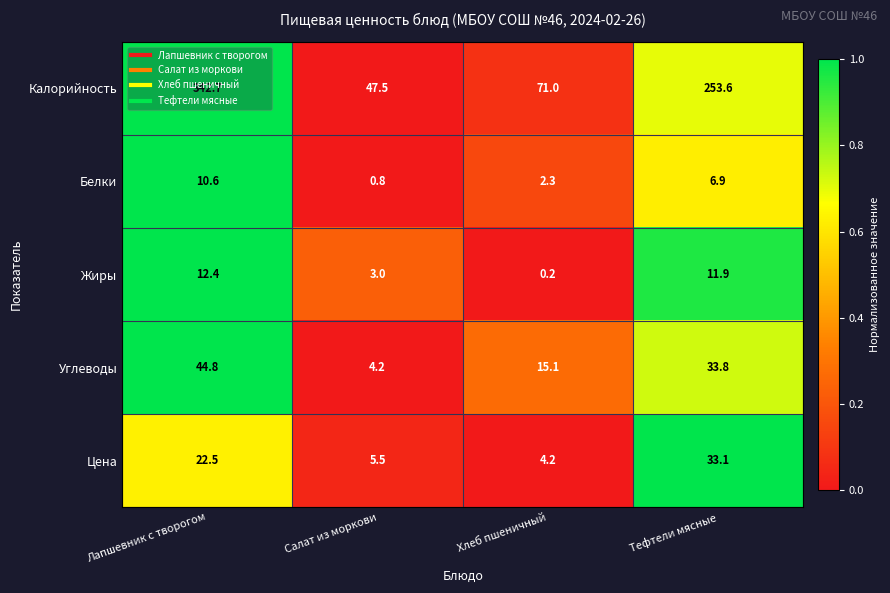

Which series has the largest total across all categories?

Калорийность